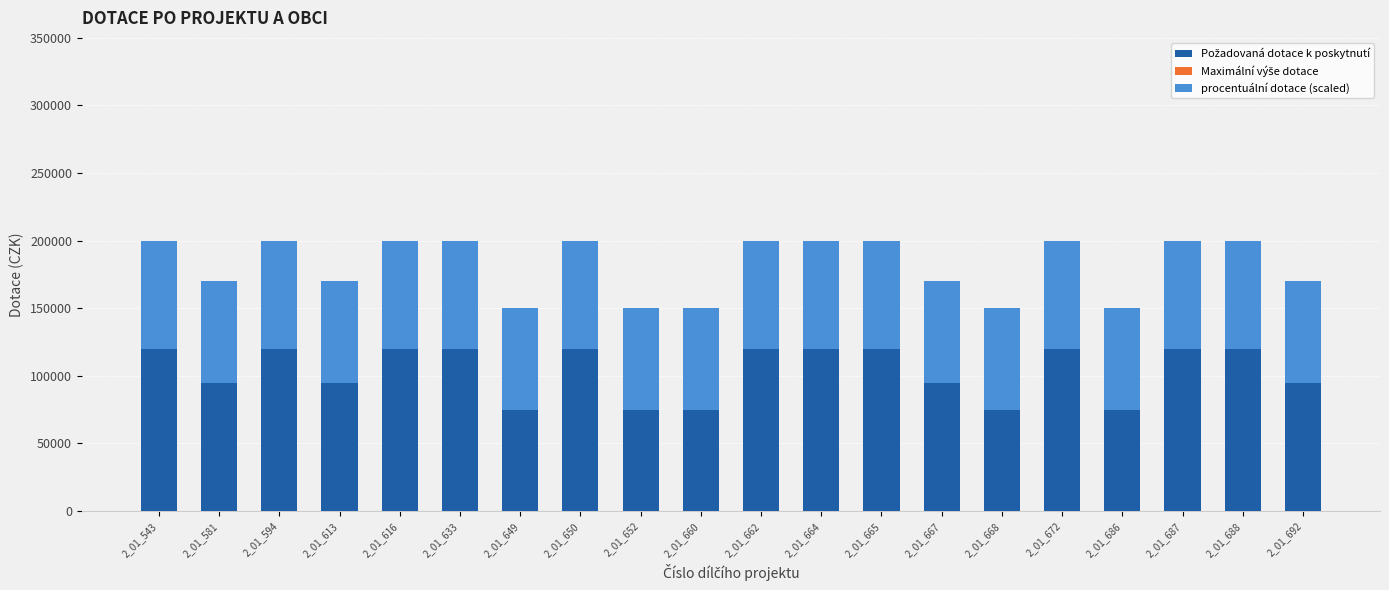

What is the total value across all series at 2_01_594?

200000